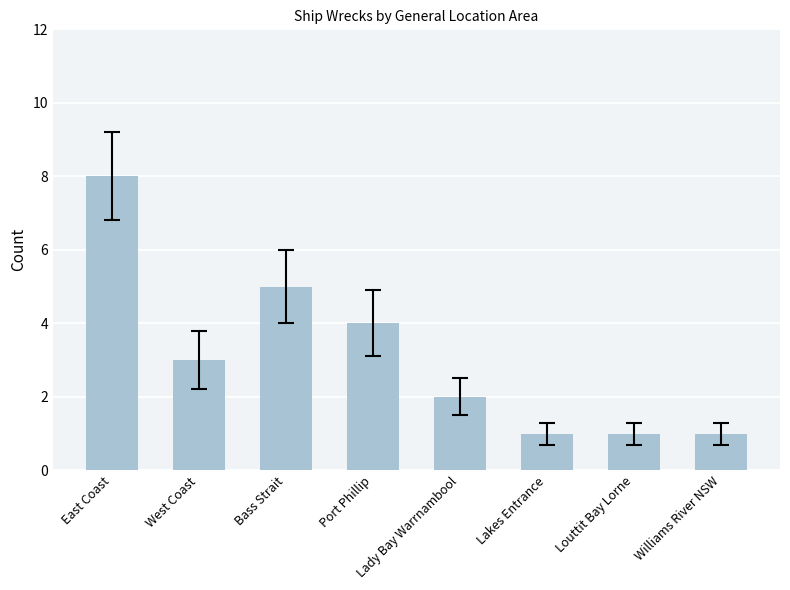

Which has a higher value, Williams River NSW or East Coast?

East Coast